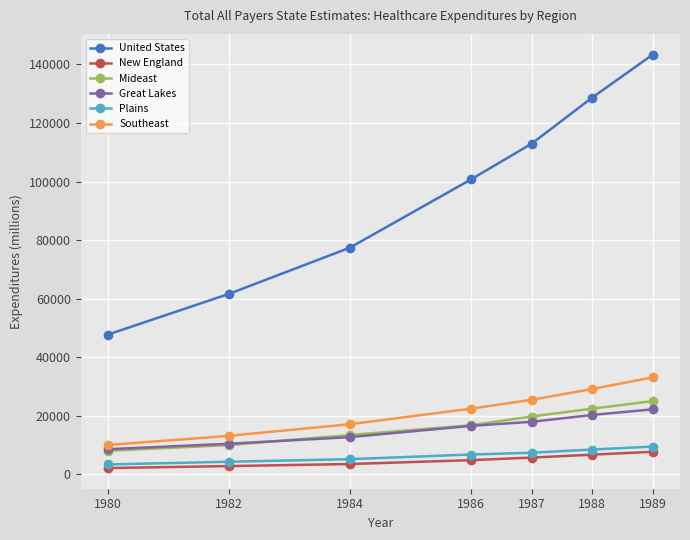

Which series has the largest total across all categories?

United States